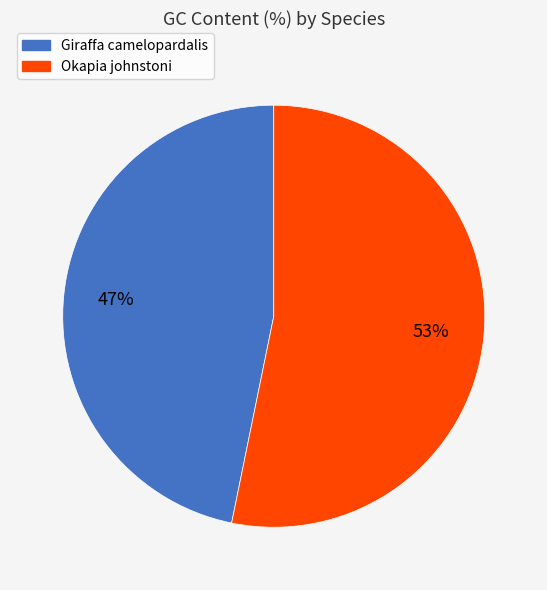

How many slices are in this pie chart?

2